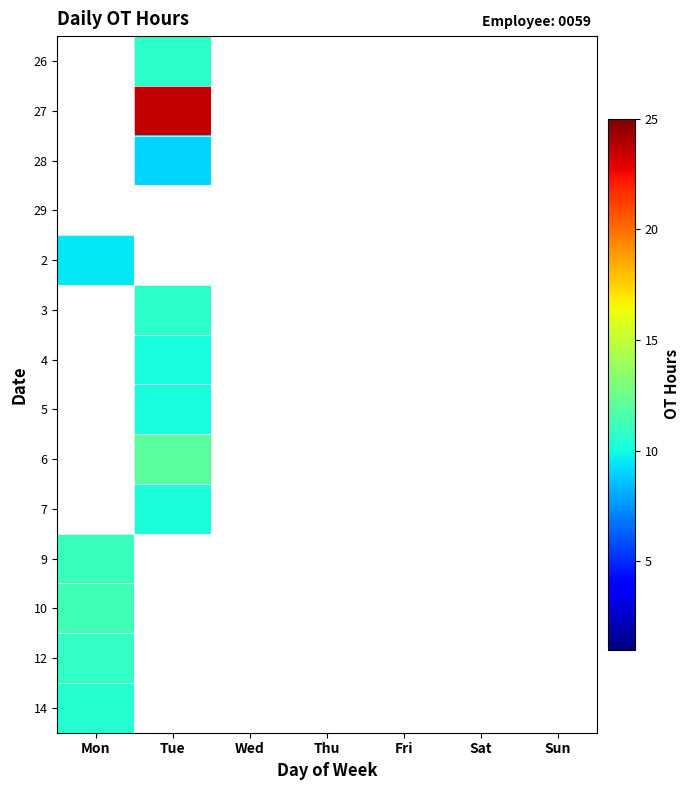

Rank the series by their maximum value, from lowest to highest.

14, 12, 26, 27, 28, 29, 2, 3, 4, 5, 6, 7, 9, 10